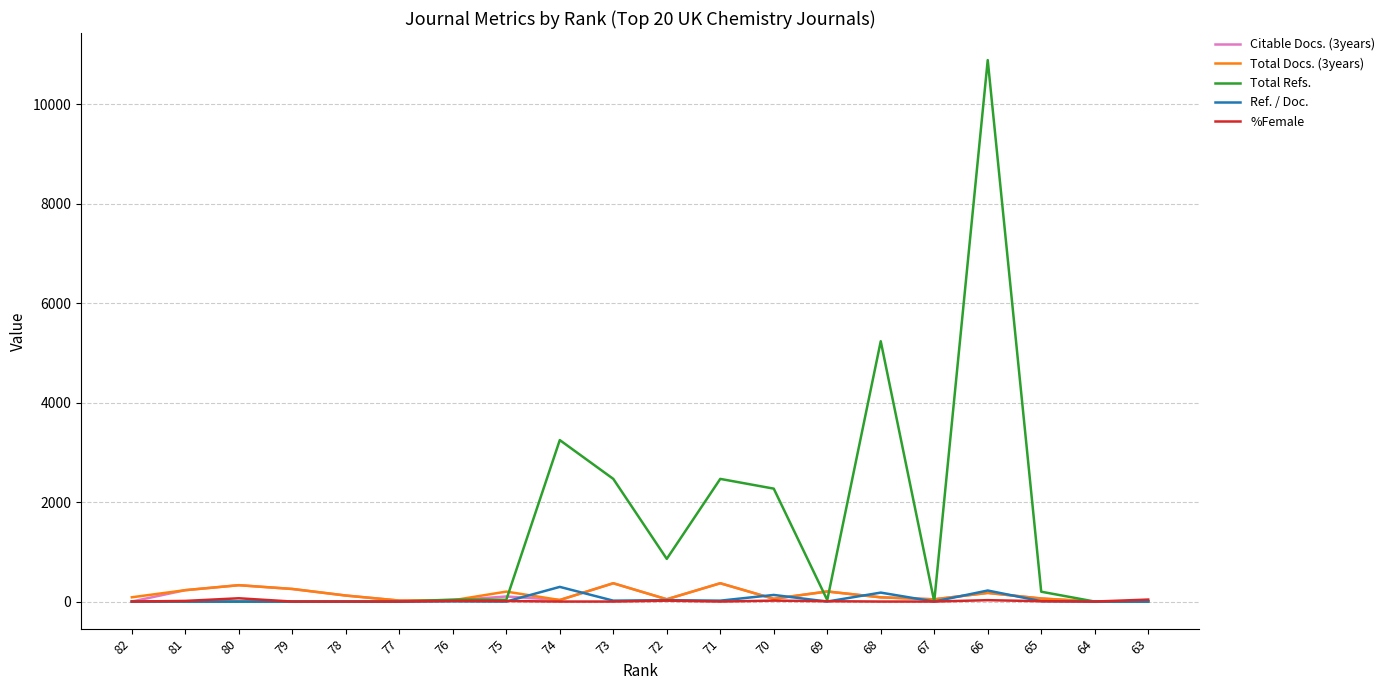

Which series has the widest spread of values?

Total Refs.